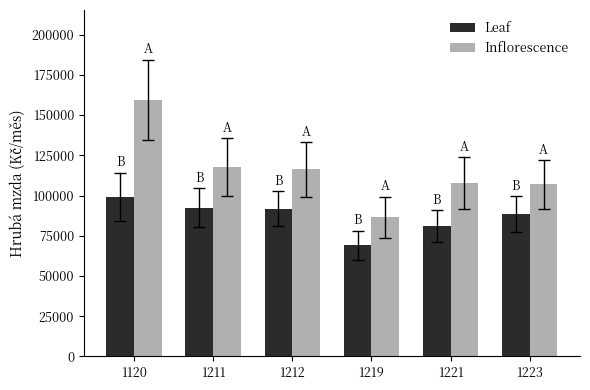

What is the value of the Inflorescence bar at the 6th from the left?

106911.8